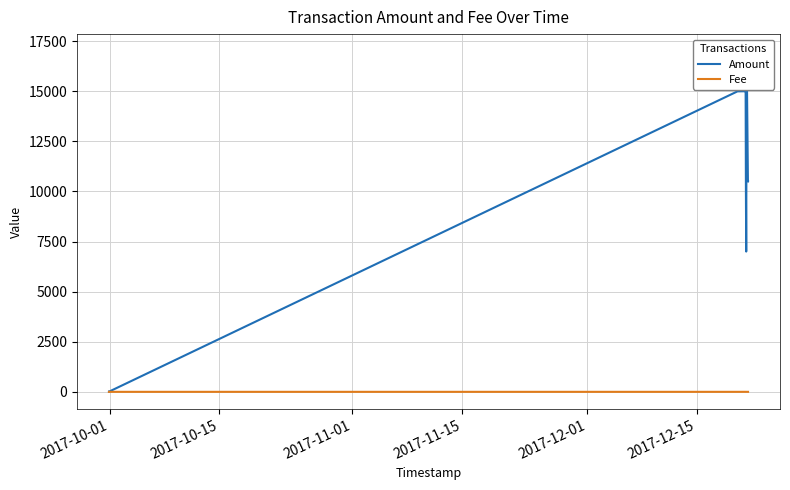

True or false: Fee and Amount cross at least once.

False